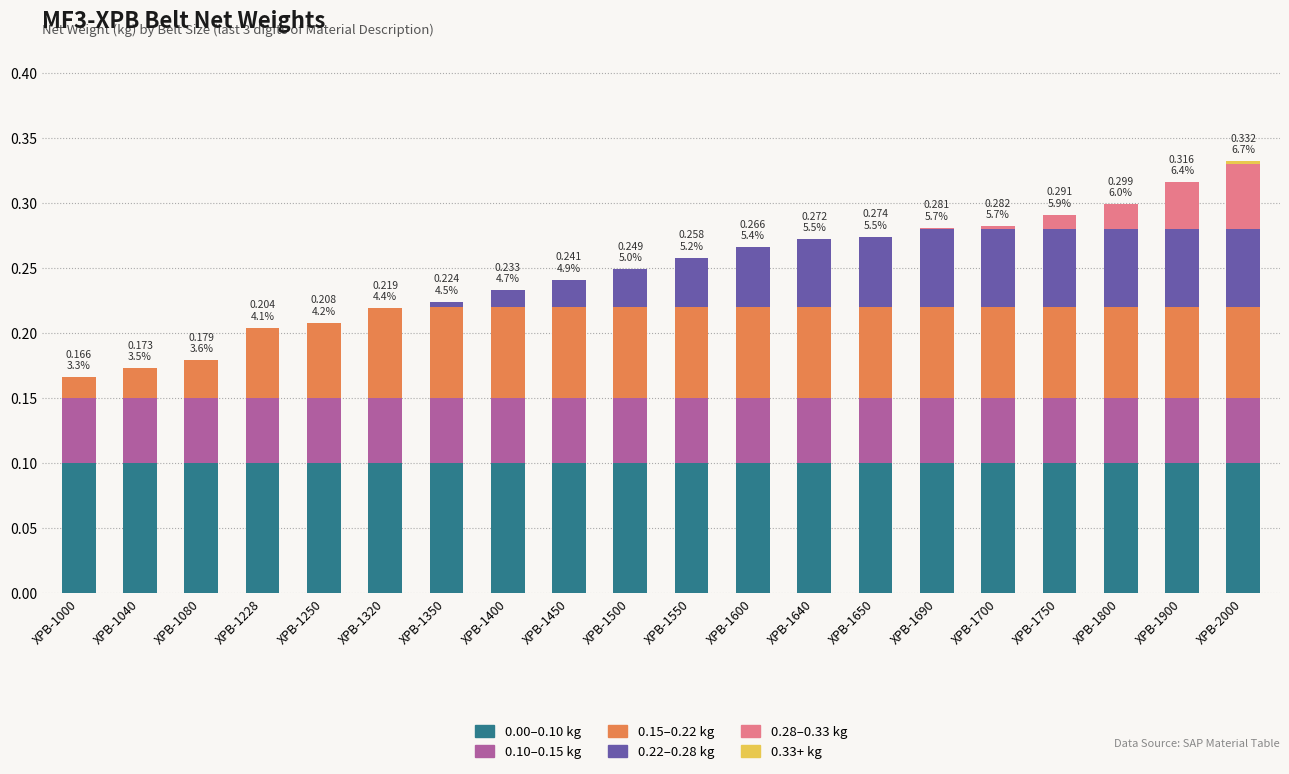

The value of 0.00–0.10 kg at XPB-1550 is 0.1. True or false?

True